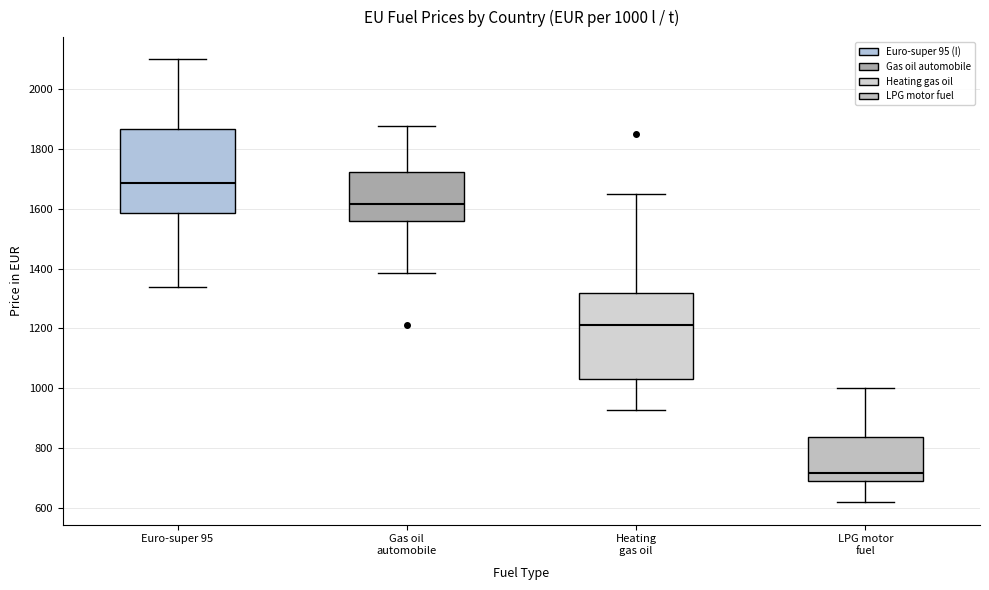

Which box has the lowest median line?

LPG motor fuel